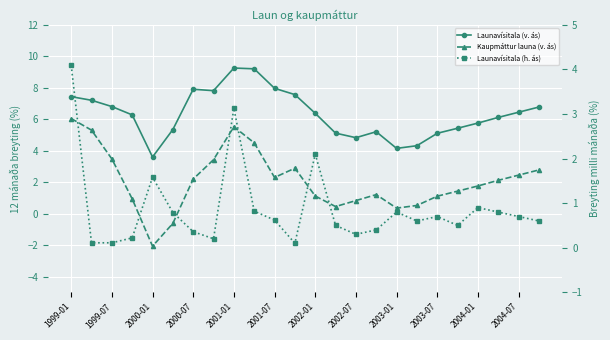

What value does the Launavísitala (h. ás) series have at 2001-07?

0.8